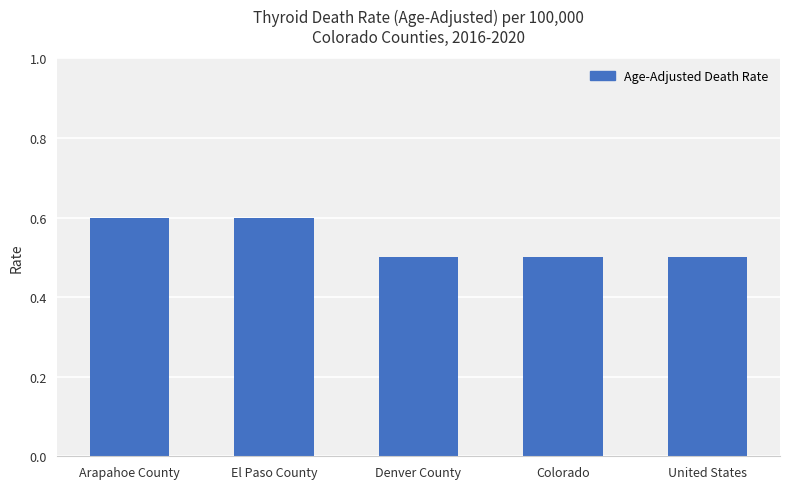

What is the average value?

0.5